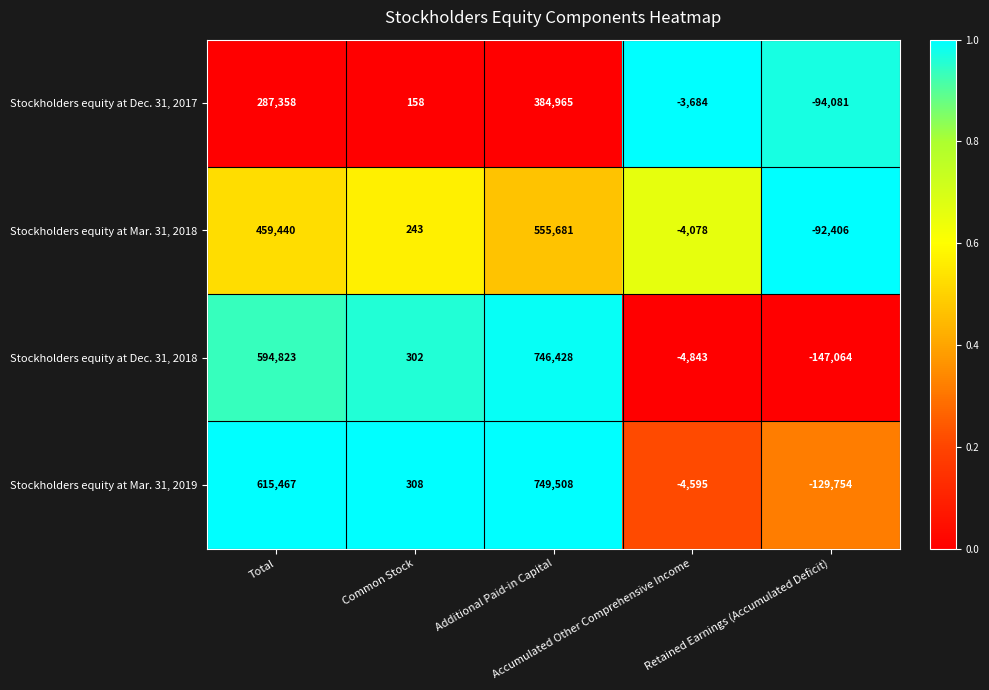

Rank the series by their maximum value, from lowest to highest.

Stockholders equity at Dec. 31, 2017, Stockholders equity at Mar. 31, 2018, Stockholders equity at Dec. 31, 2018, Stockholders equity at Mar. 31, 2019